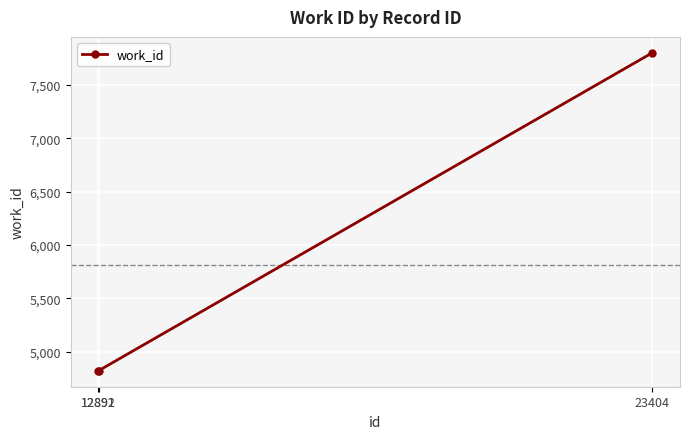

How many categories are shown in the chart?

3